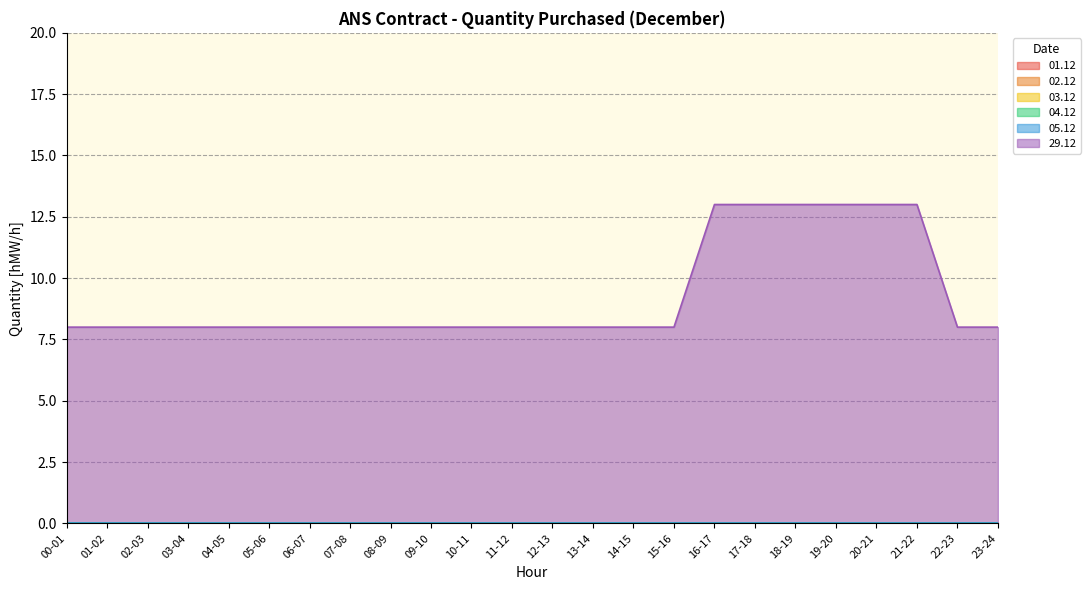

True or false: 03.12 and 05.12 intersect in this chart.

False